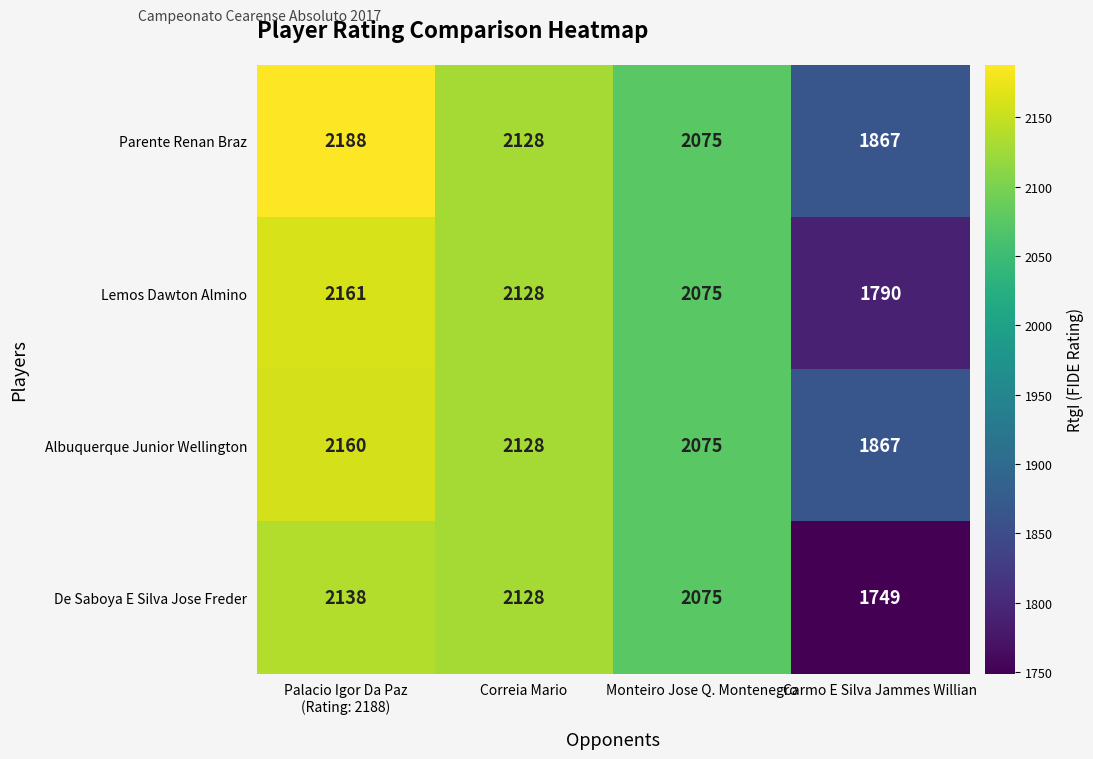

What is the total value across all series at Monteiro Jose Q. Montenegro?

8300